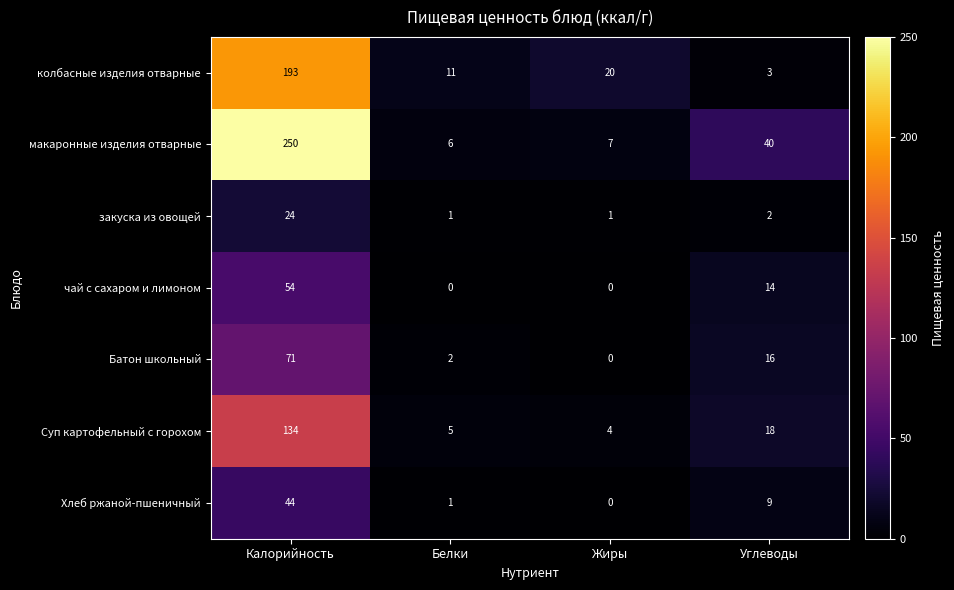

What is the spread (max minus min) of values at Калорийность?

226